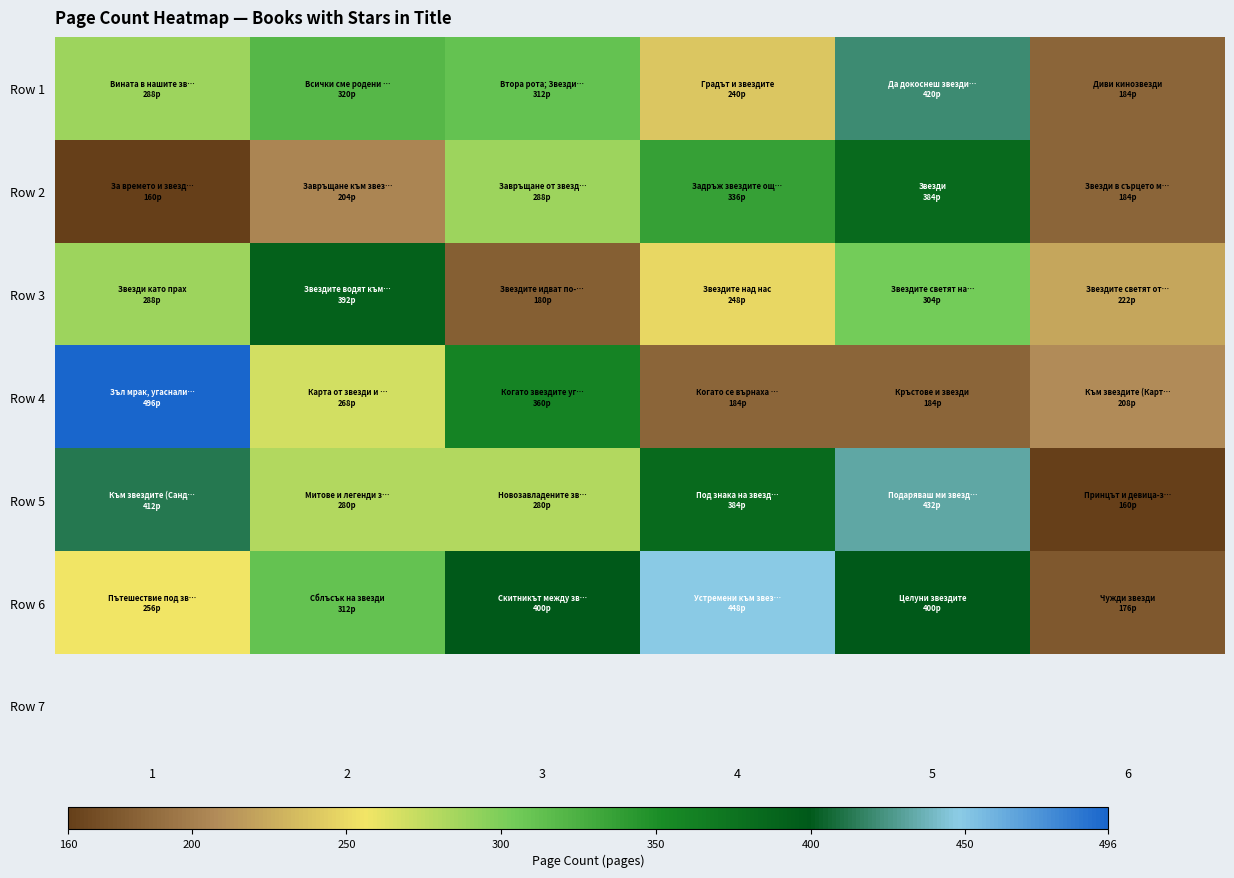

Count the number of categories in the chart.

6